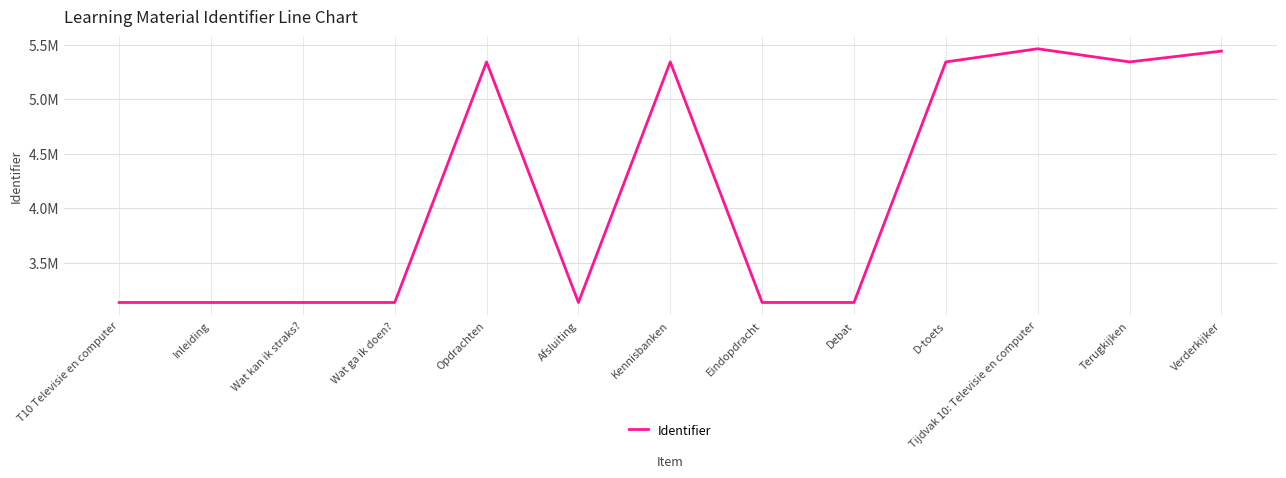

At which label does the data first exceed 3133777?

Opdrachten